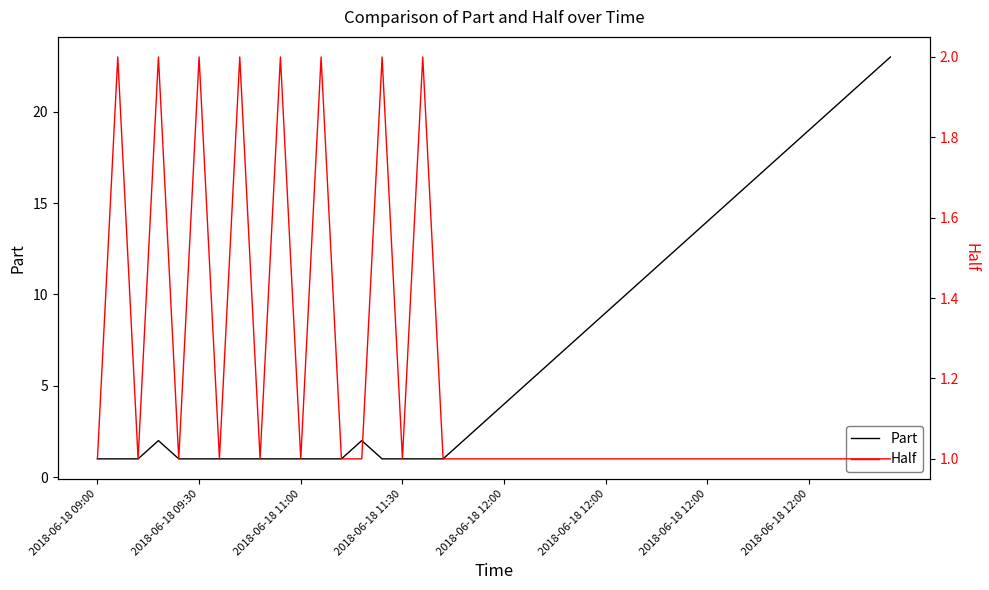

True or false: Part has a value of 1 at 2018-06-18 09:30.

False